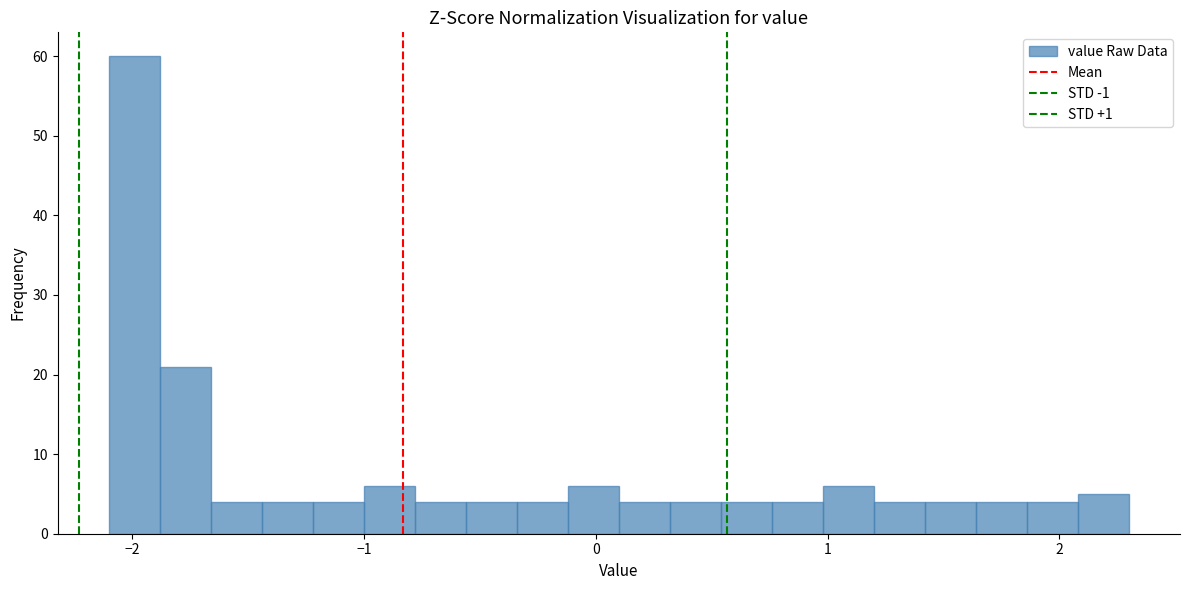

Around what value on the x-axis is the tallest bar? Give the approximate position of its centre, as read against the axis.

-2.0